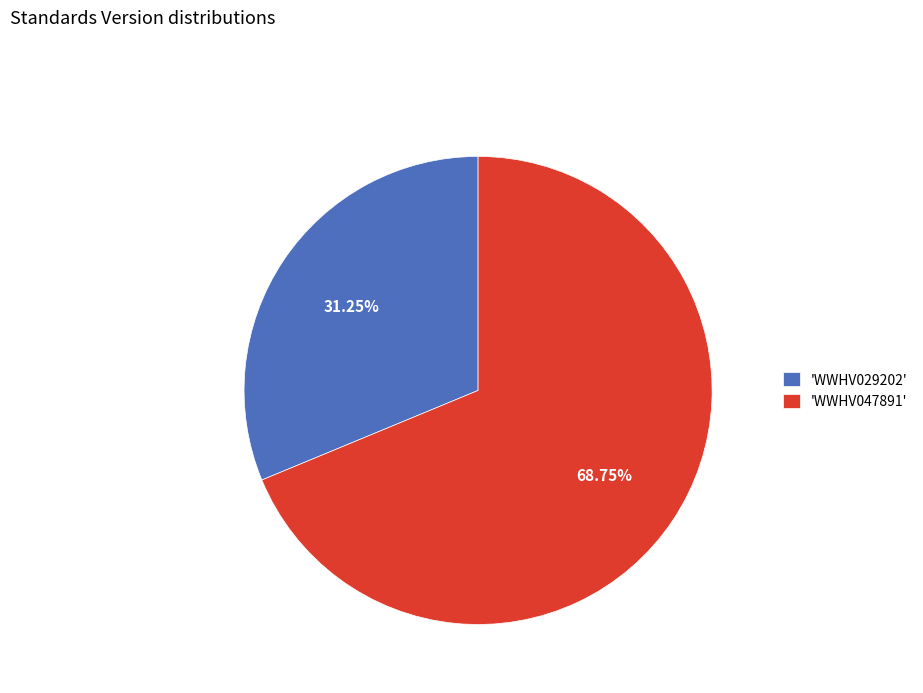

What is the largest slice in the pie chart?

'WWHV047891'